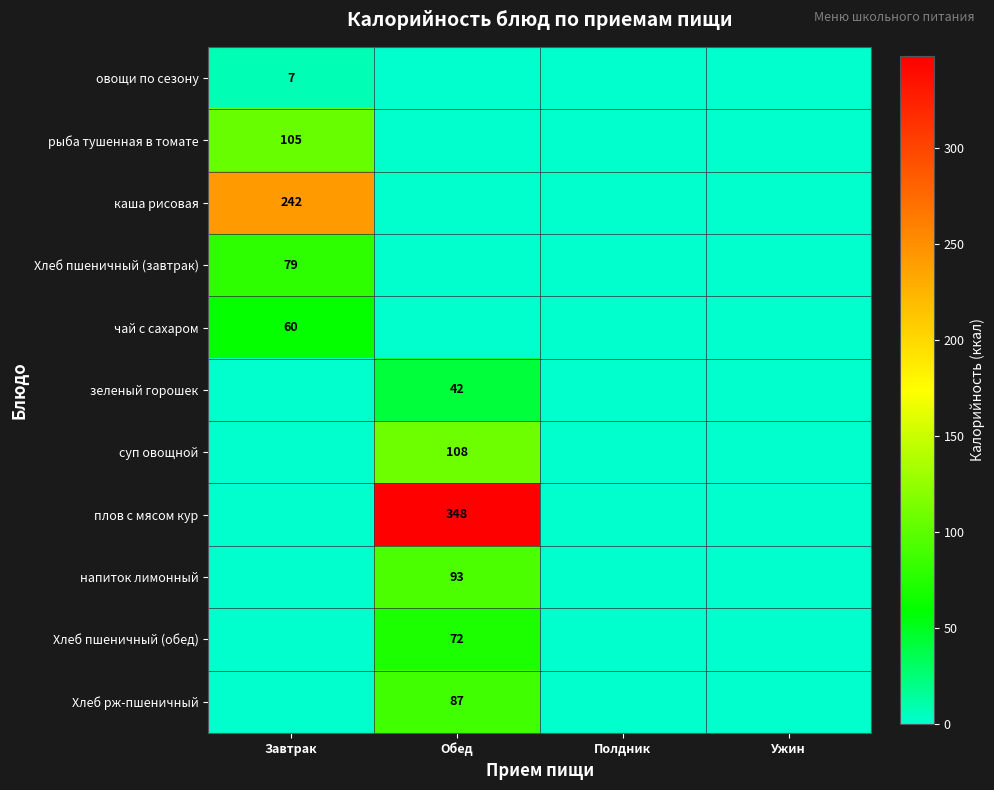

The value of зеленый горошек at Обед is 42. True or false?

True